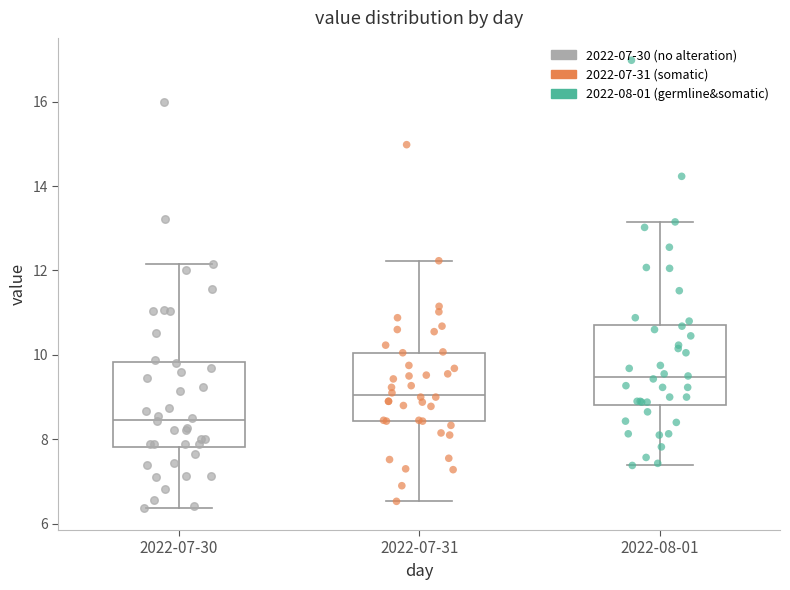

Where does the median line of the box for 2022-08-01 sit on the y-axis? The values are not printed on the chart, so give them approximately, as read against the axis.

9.4